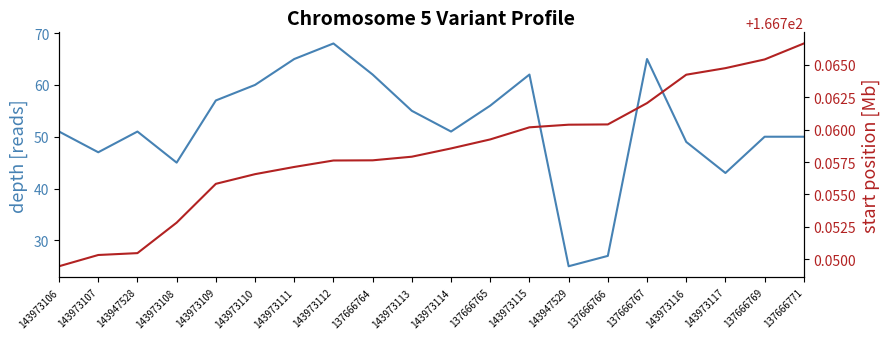

What is the value of the depth point at the 13th from the left?

62.0